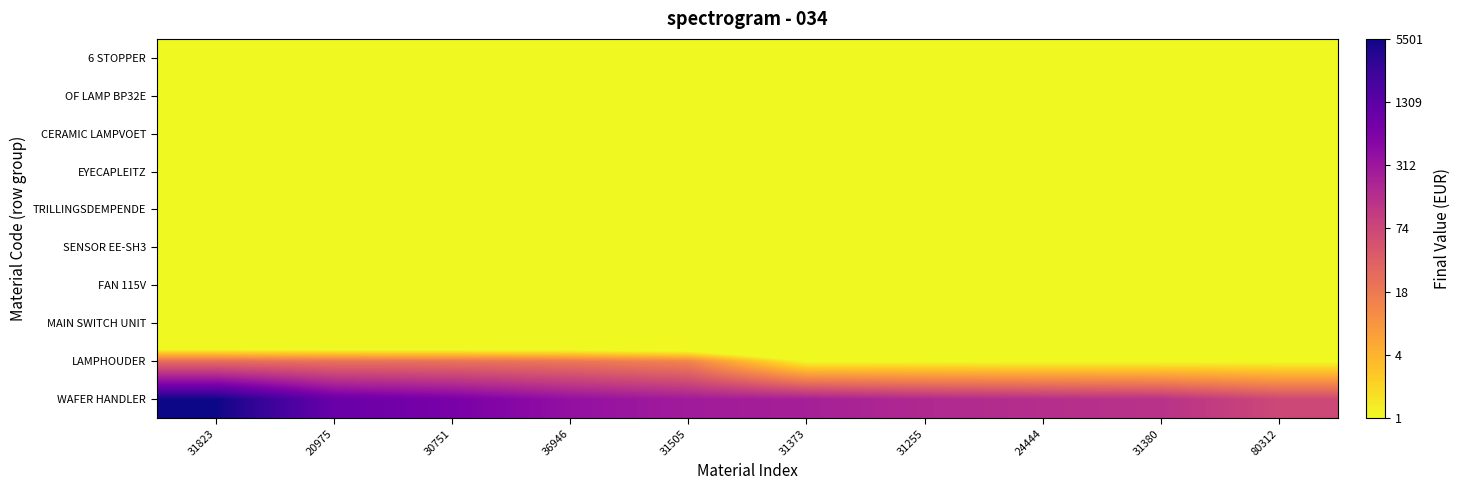

Which has a higher value, 24444 or 80312?

24444